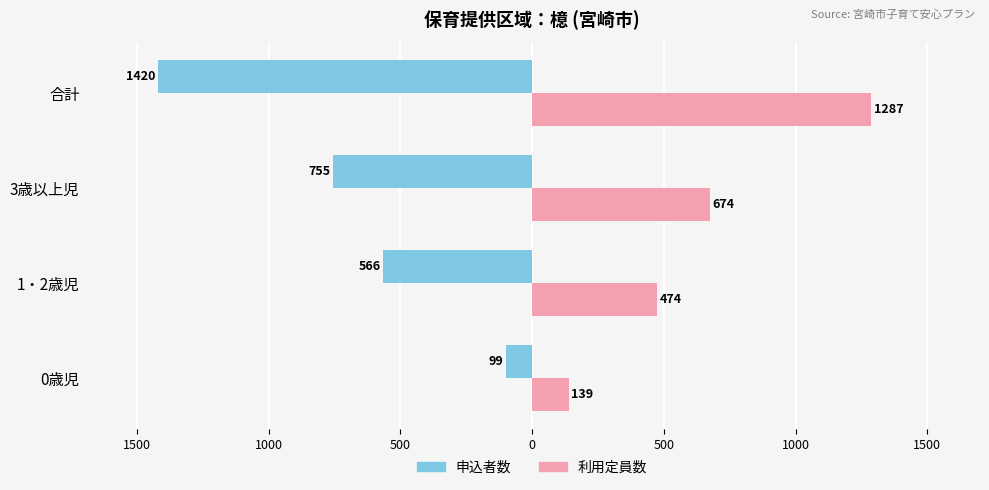

What is the value of the 申込者数 bar at the 1st from the left?

-99